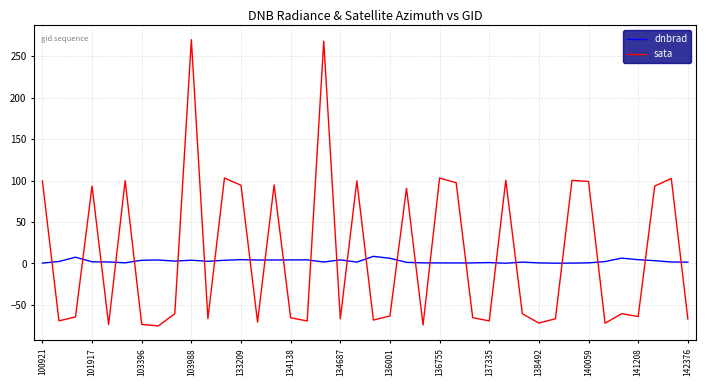

What is the maximum value shown in the chart?

269.9